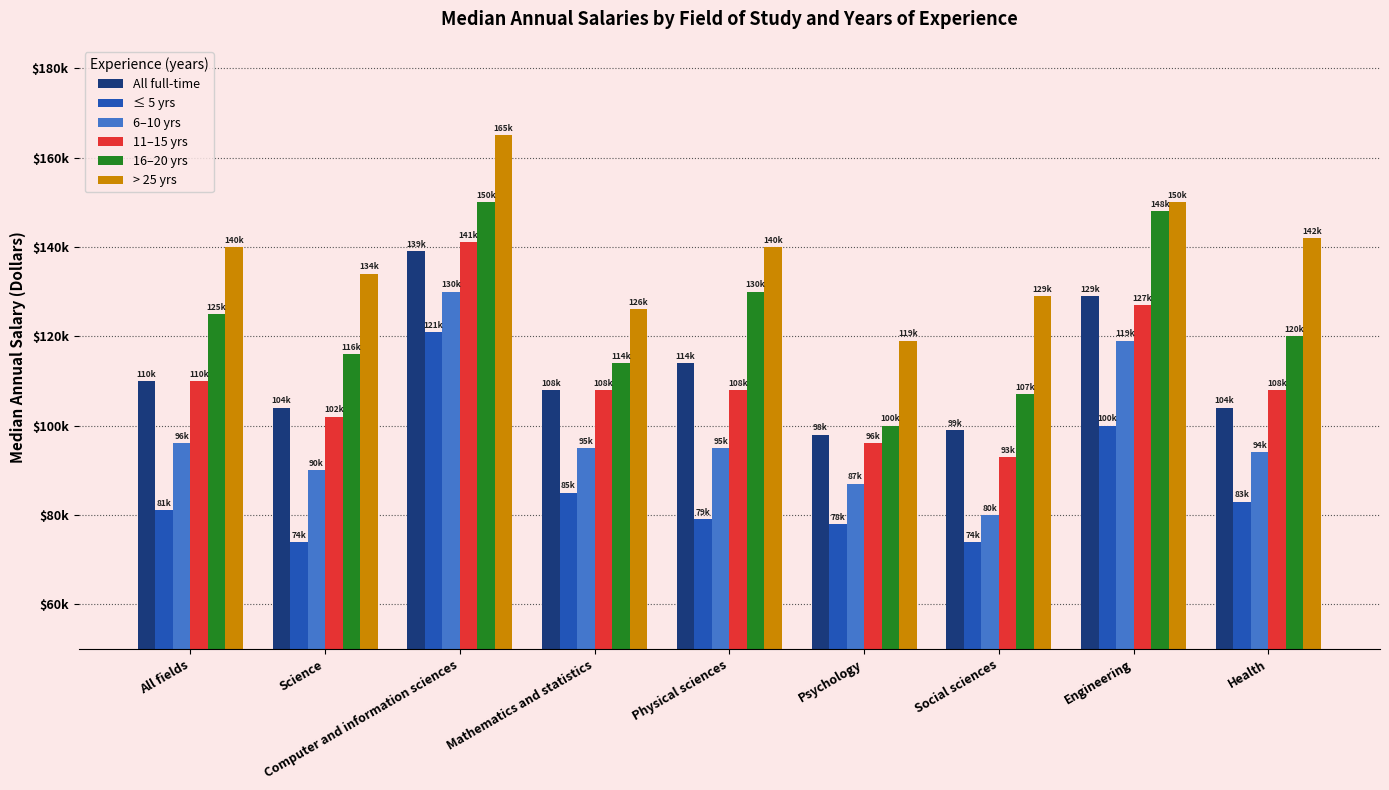

What is the lowest value of the > 25 yrs series?

119000